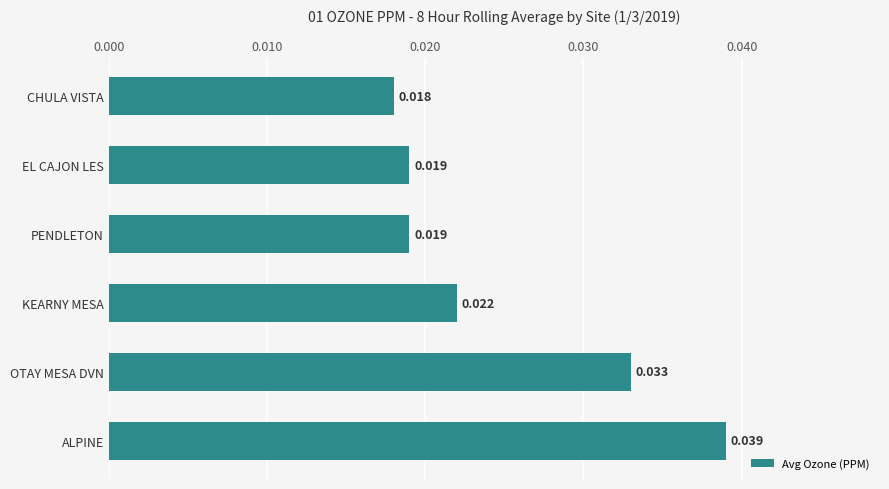

Does the chart contain stacked bars?

No